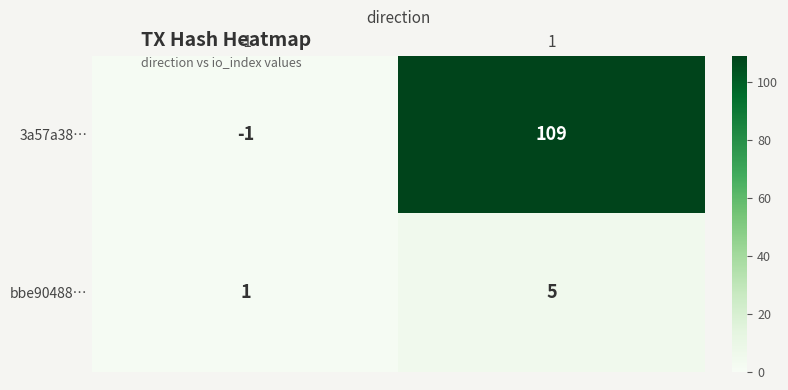

Rank the series by their average value, from lowest to highest.

bbe90488…, 3a57a38…